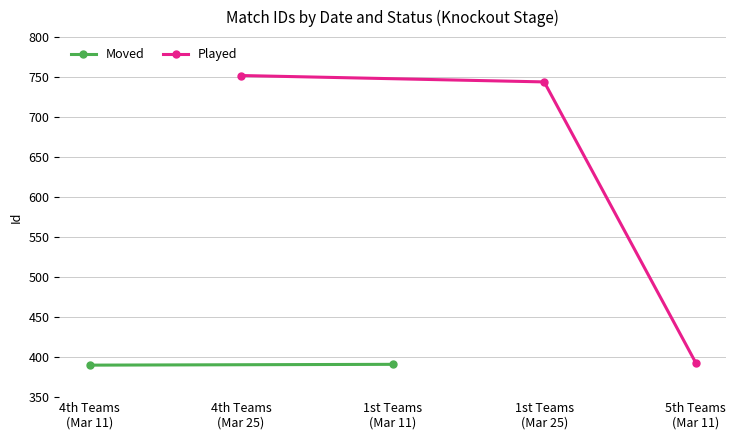

What is the maximum value for Played?

752